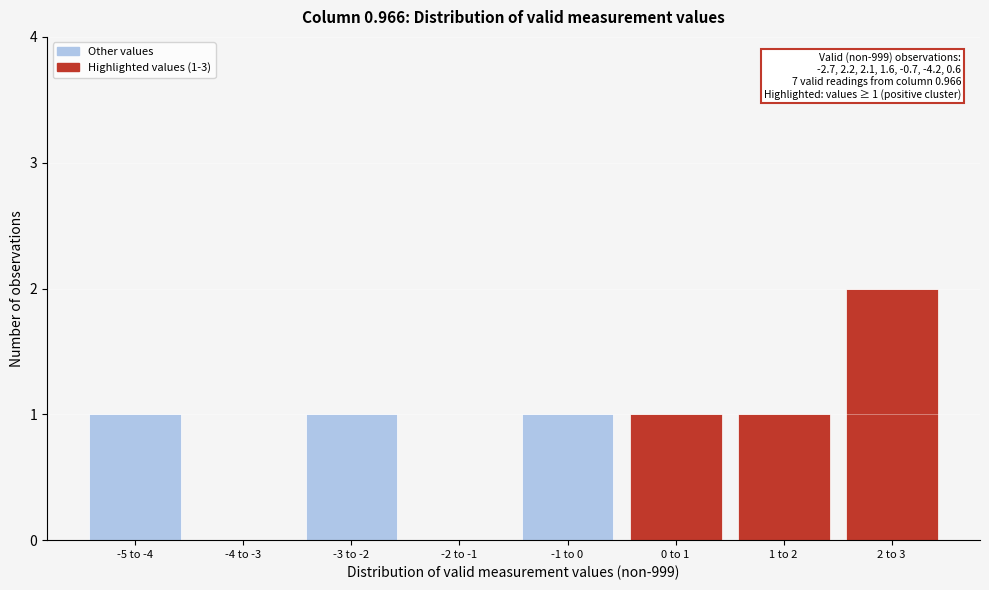

Reading left to right, what are all the values shown in this chart?

-5 to -4=1	-4 to -3=0	-3 to -2=1	-2 to -1=0	-1 to 0=1	0 to 1=1	1 to 2=1	2 to 3=2